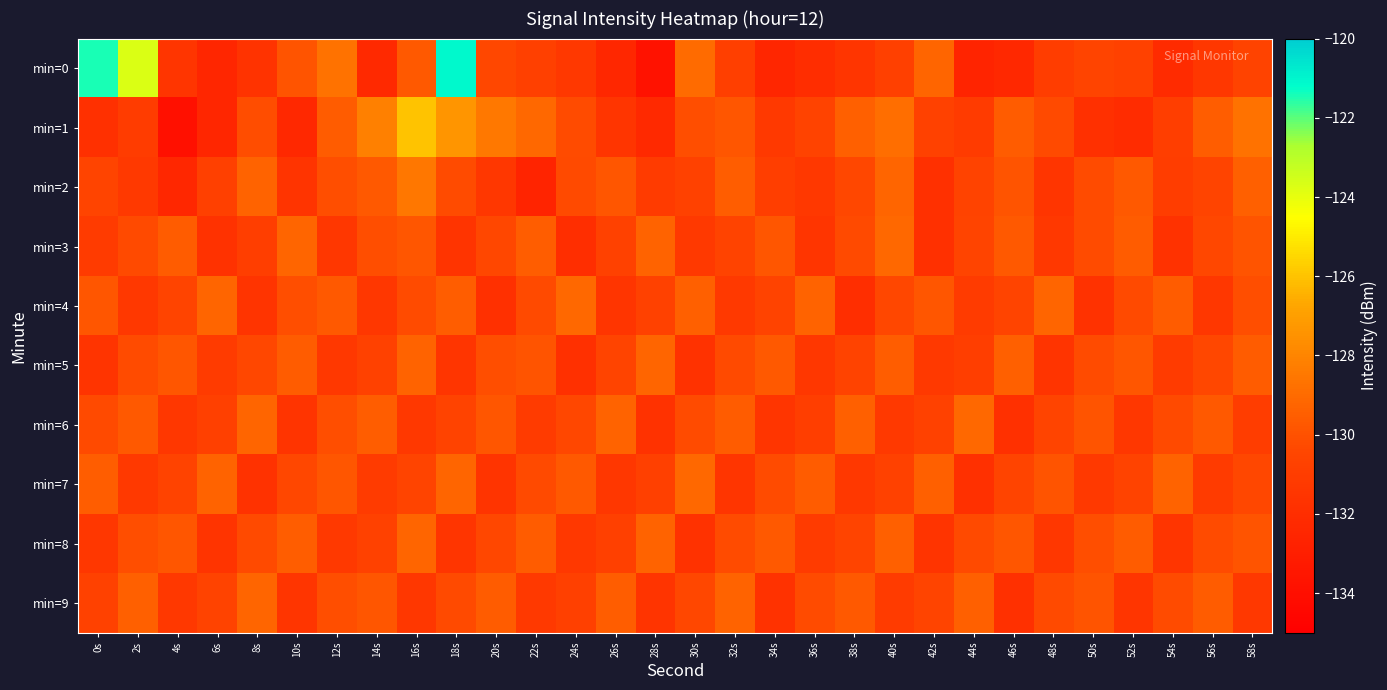

Between 42s and 48s, which is larger?

42s